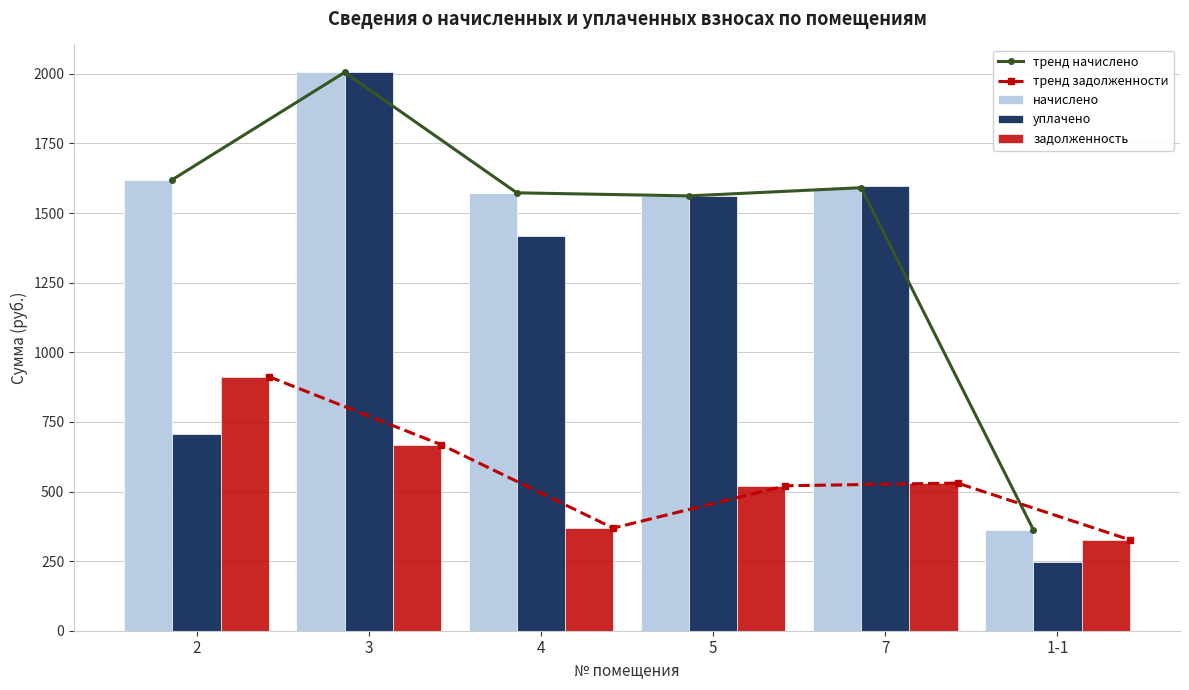

The value of уплачено at 1-1 is 245.6. True or false?

True